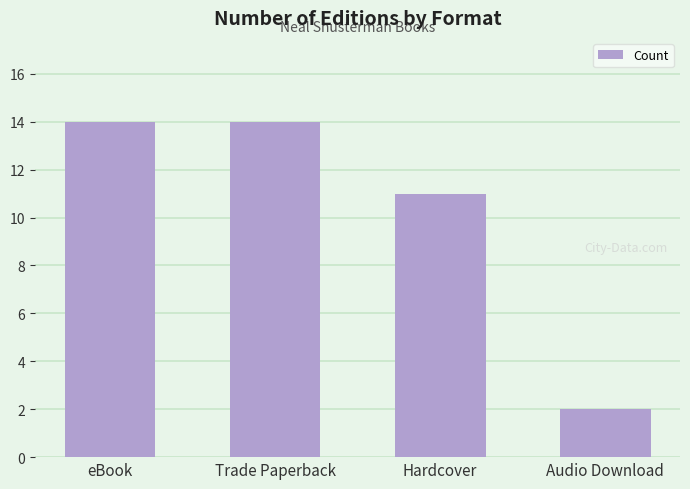

What is the sum of the values at Hardcover and Trade Paperback?

25